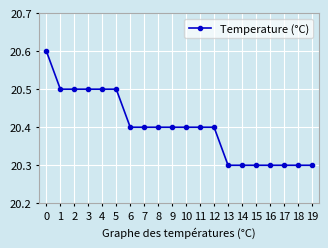

What is the average value?

20.4